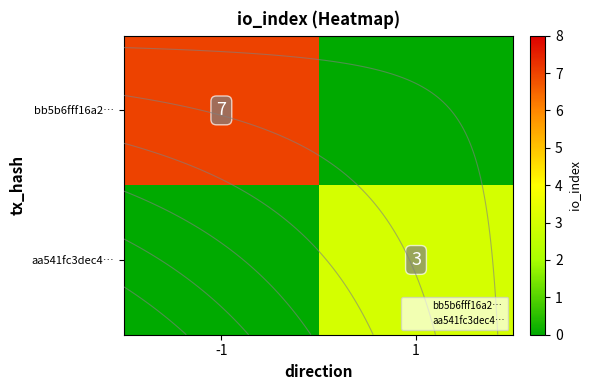

What is the sum of the row_1 values at 1 and -1?

3